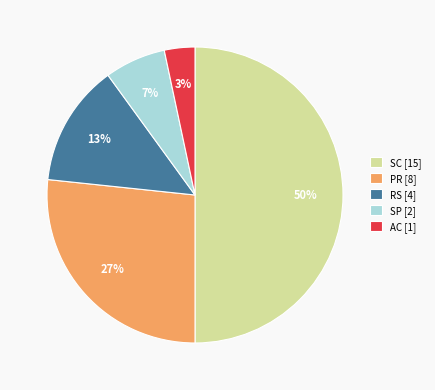

To the nearest percent, what portion does RS represent?

13%